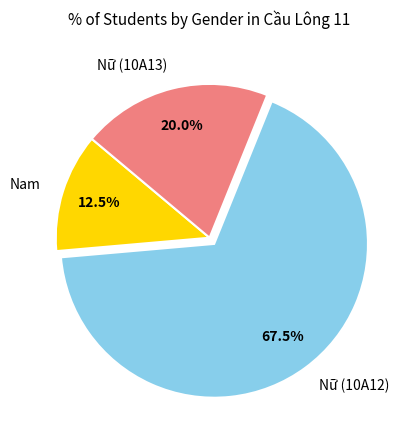

Which category has the smallest portion of the pie?

Nam